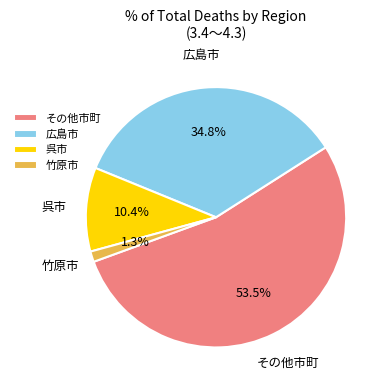

To the nearest percent, what percentage of the pie is 広島市?

35%